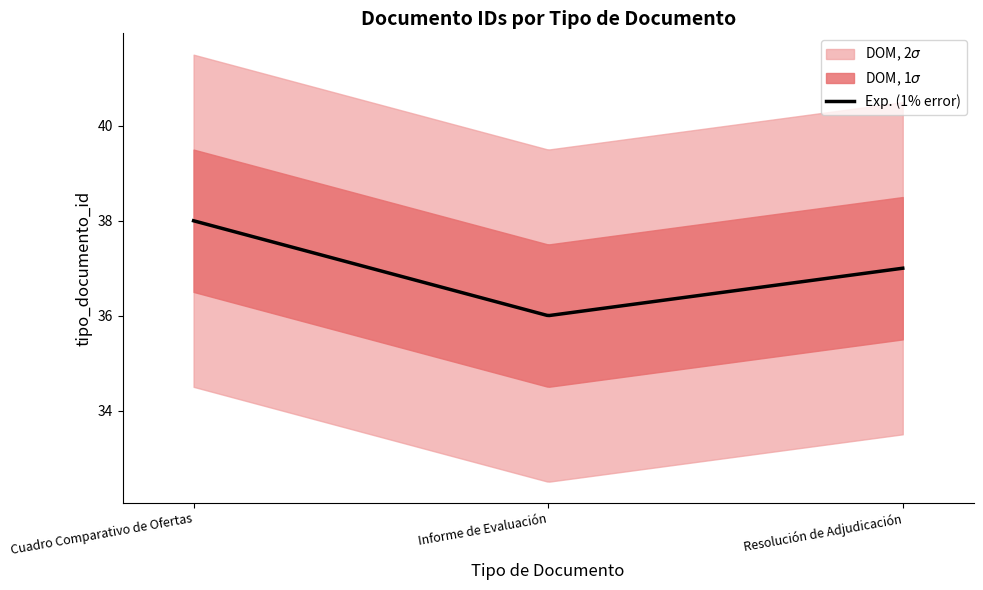

How many lines are shown in the chart?

1